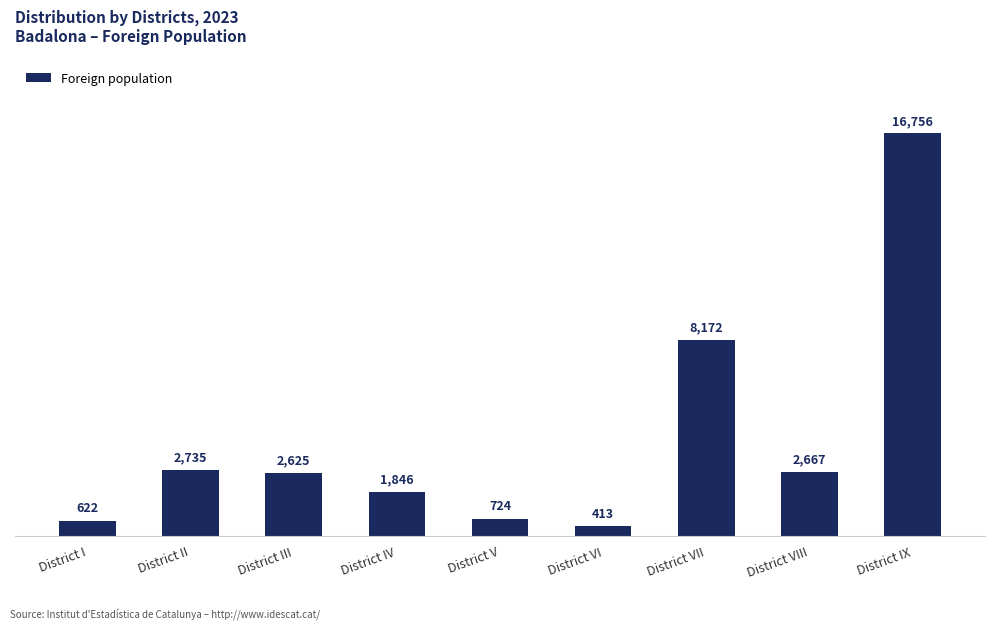

Where is the data nearest to the value 8584?

District VII